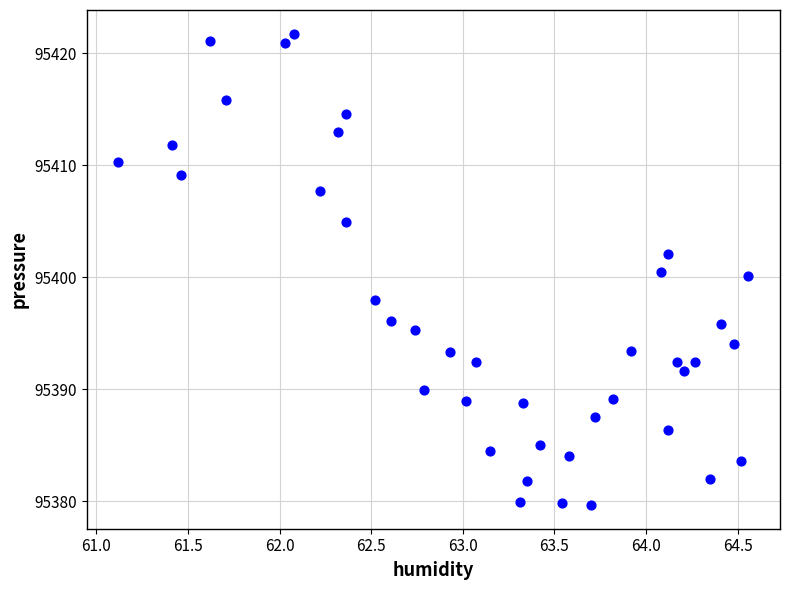

What is the range of X values (max minus min)?

3.4